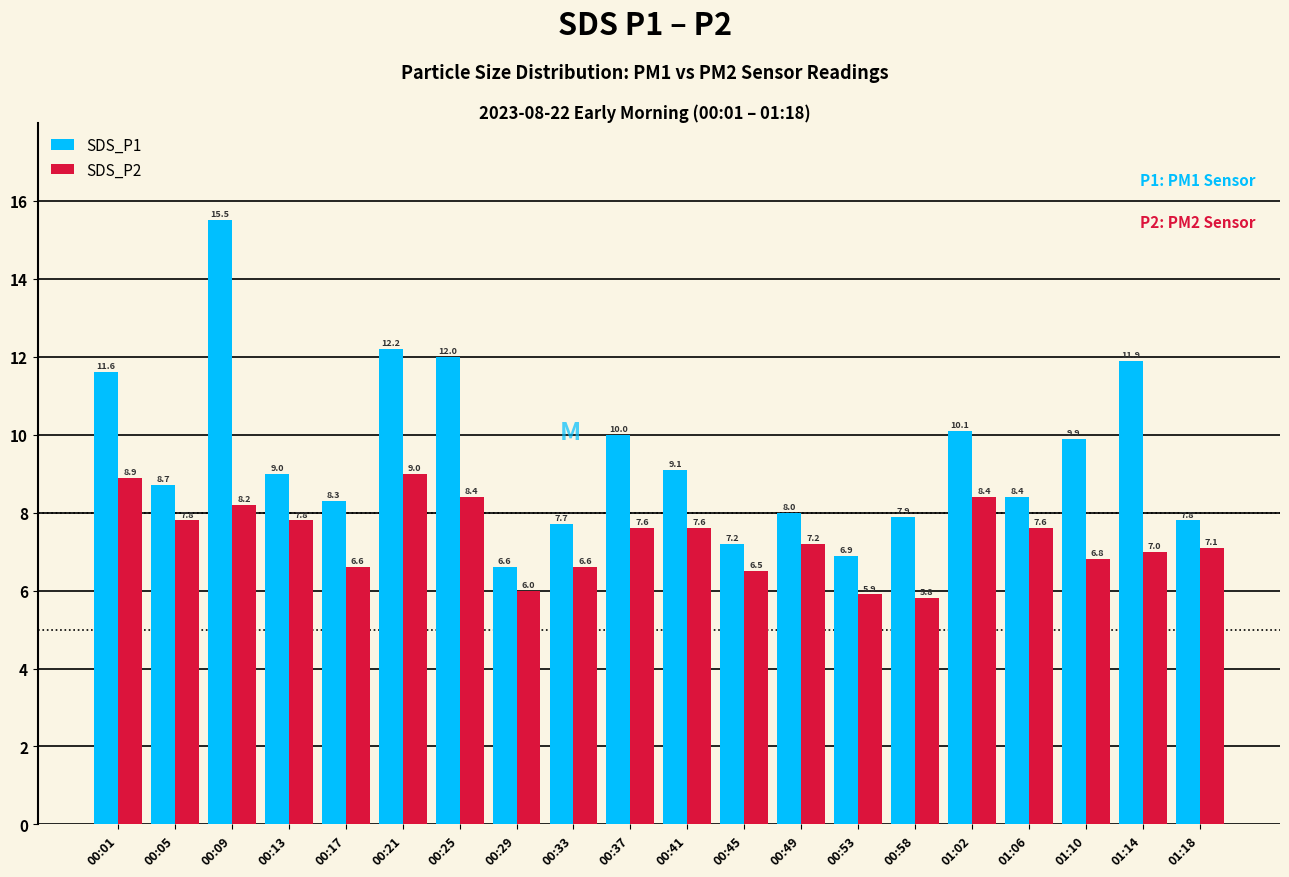

How many groups of bars are there?

20